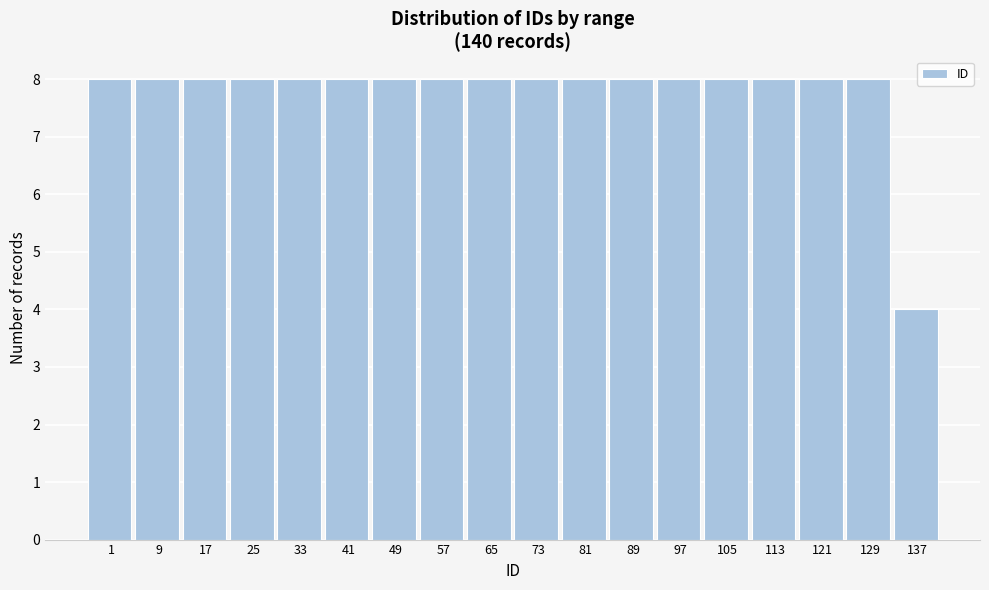

Reading left to right, extract all data points from this chart.

8	8	8	8	8	8	8	8	8	8	8	8	8	8	8	8	8	4